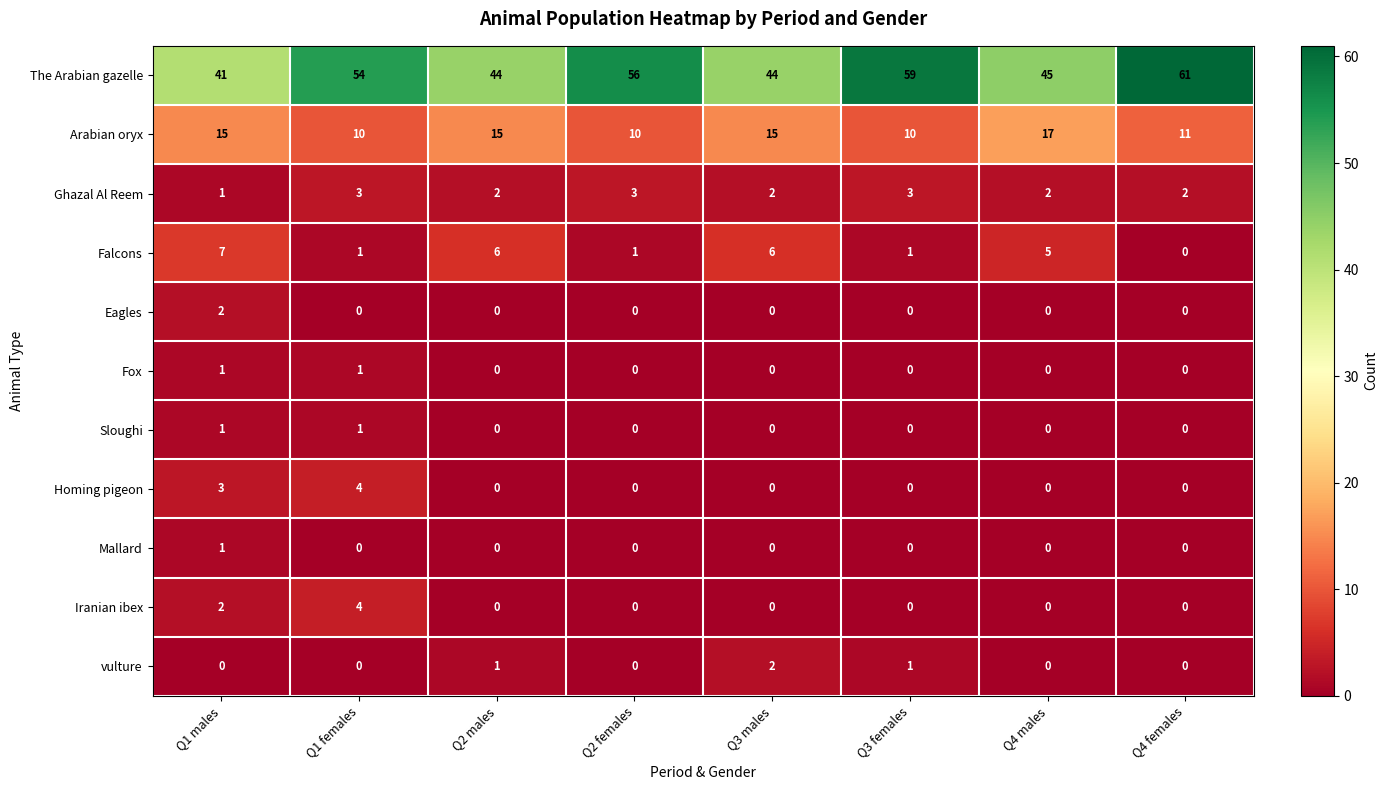

Between Q1 males and Q3 females, which series saw the biggest shift?

The Arabian gazelle